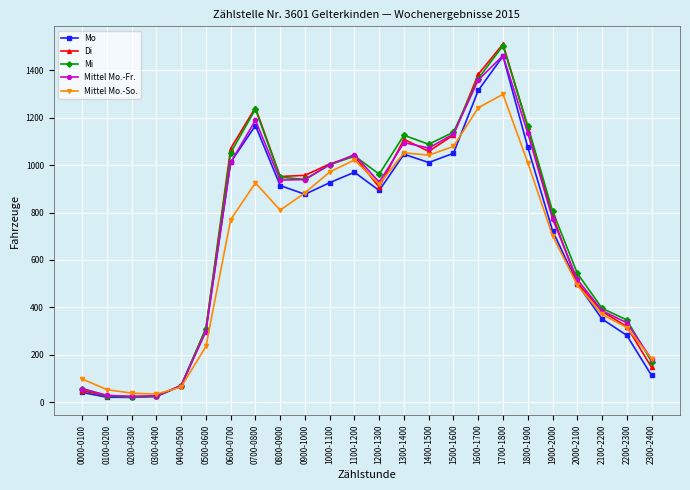

True or false: Mittel Mo.-Fr. has a value of 1282 at 1900-2000.

False